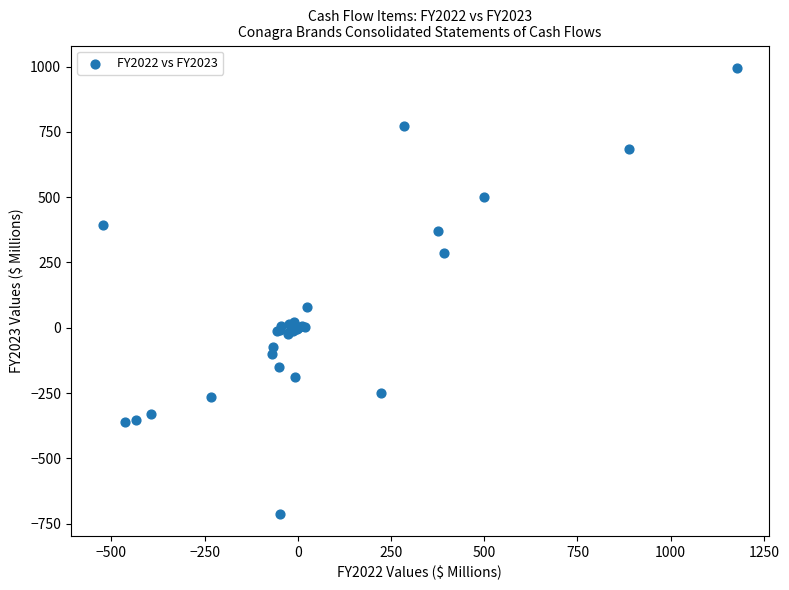

What Y value in the scatter plot is closest to 141?

79.2